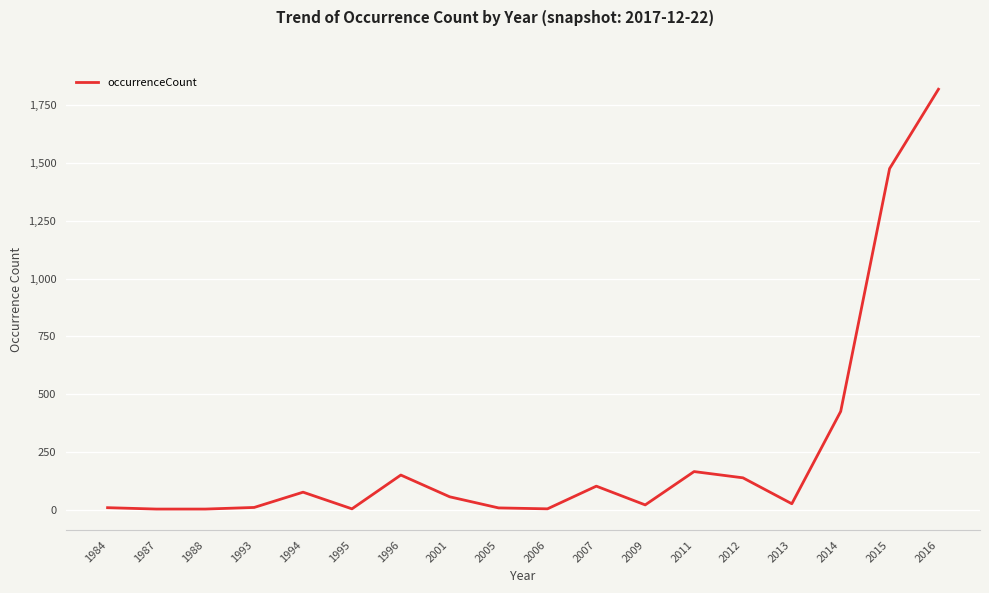

The chart shows a value of 745 at 2014. True or false?

False